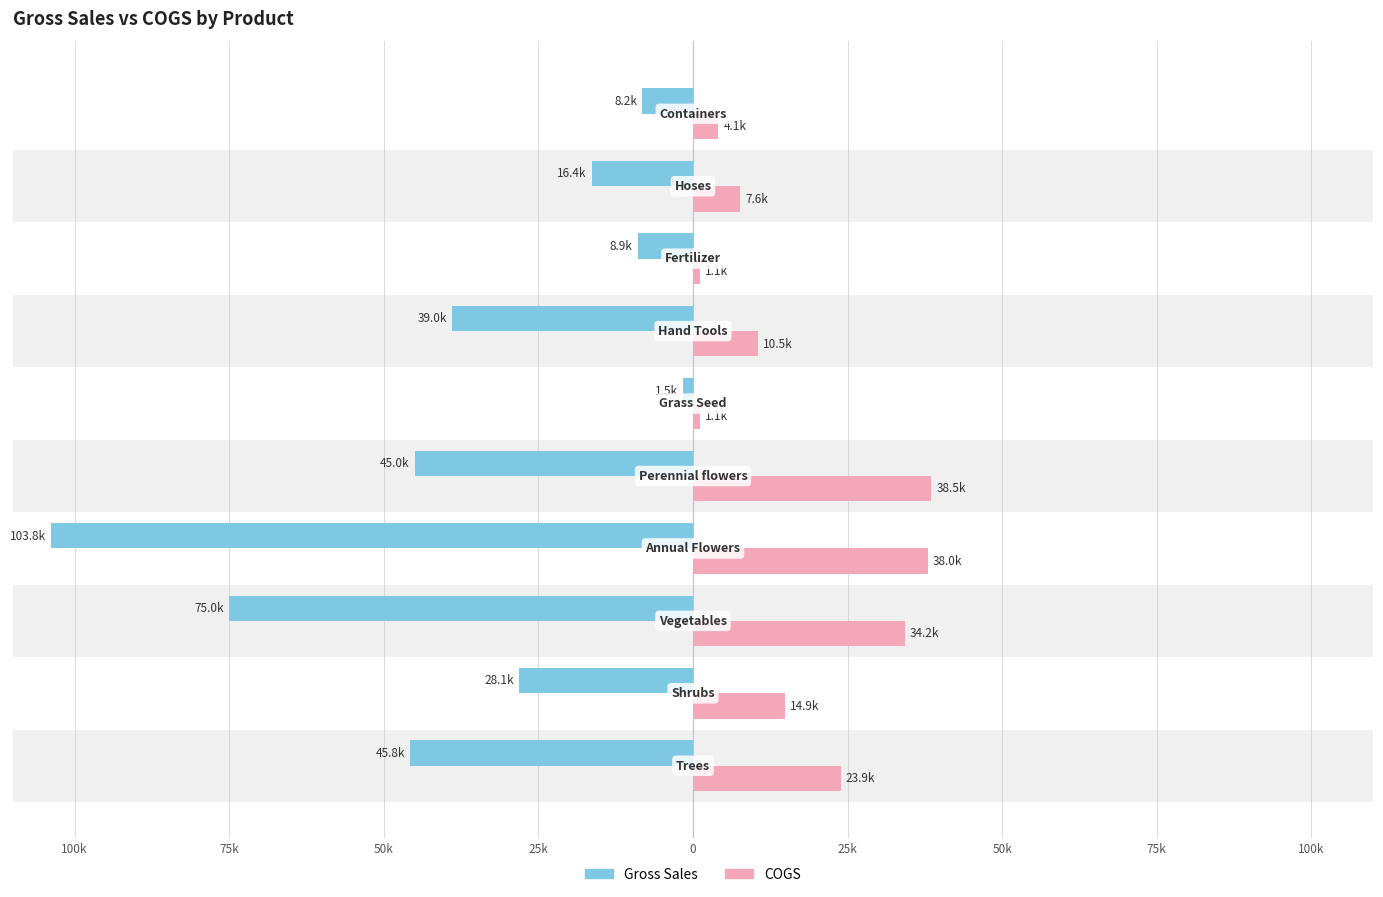

Which series has the widest spread of values?

Gross Sales